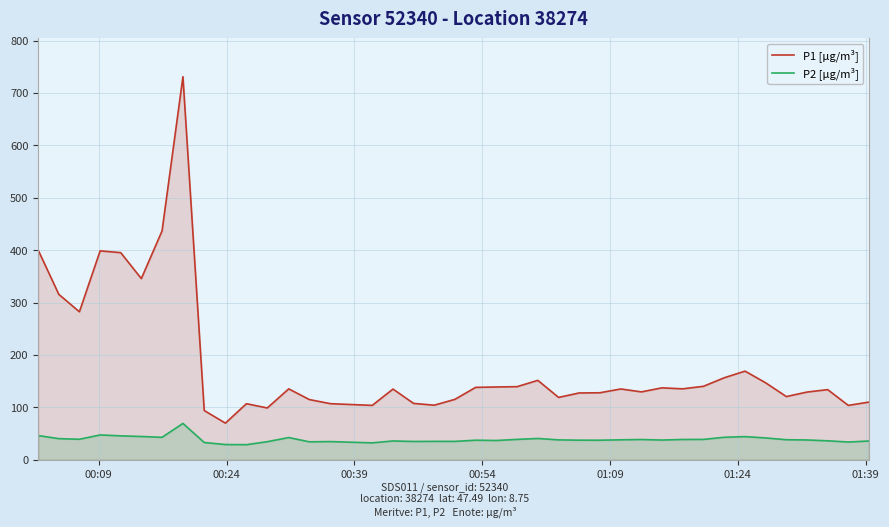

Which series has the largest range (max minus min)?

P1 [µg/m³]